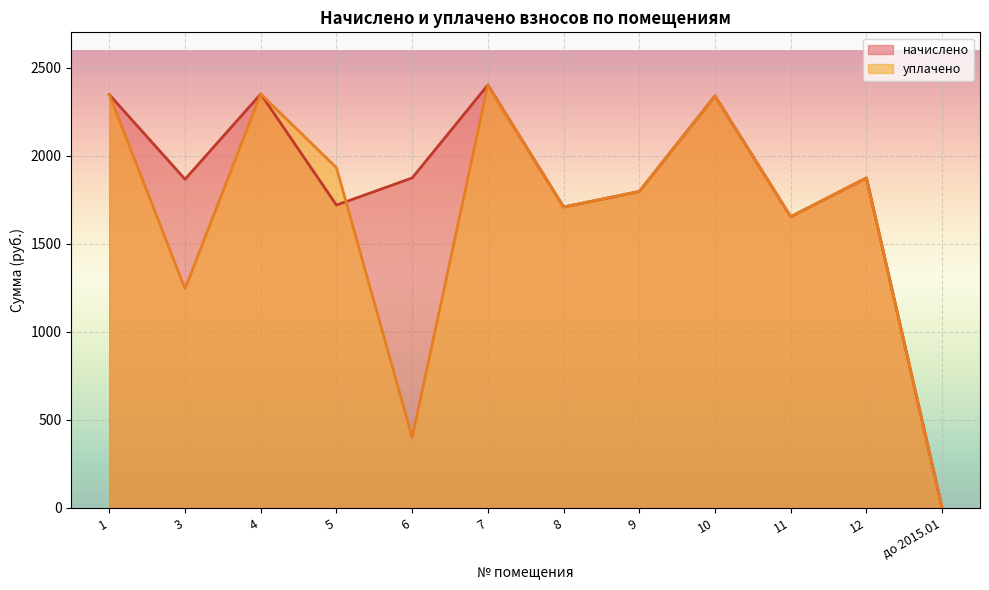

Where does the начислено series first go above 1873?

1